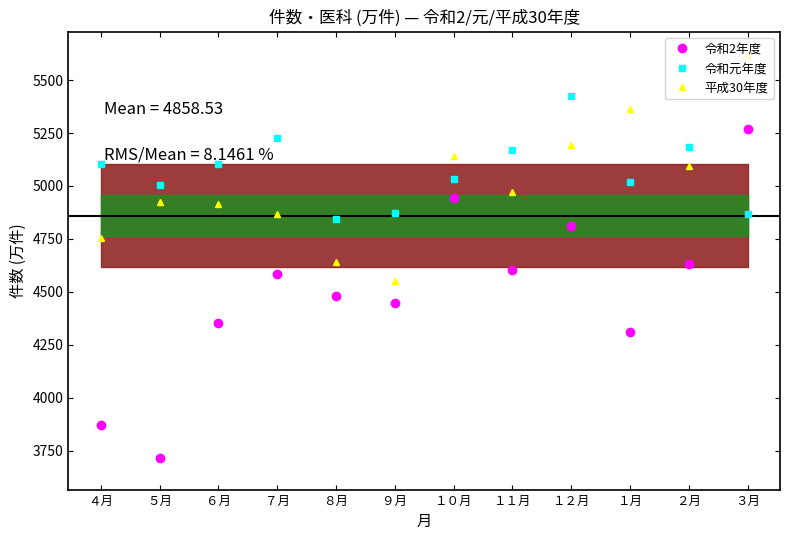

At which category does 令和2年度 reach its first local valley?

５月